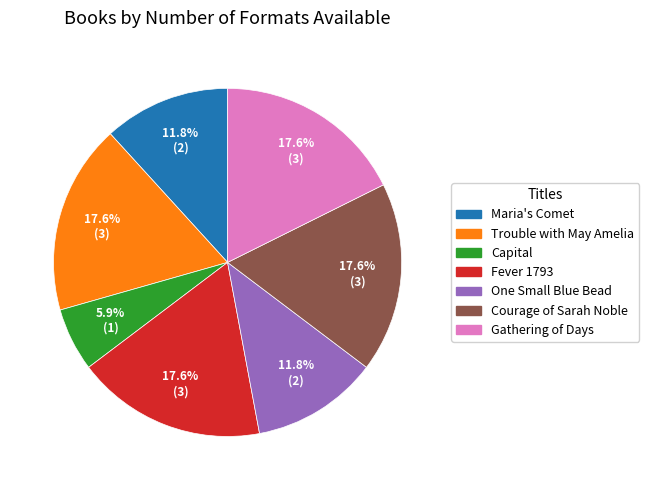

How many slices are in this pie chart?

7